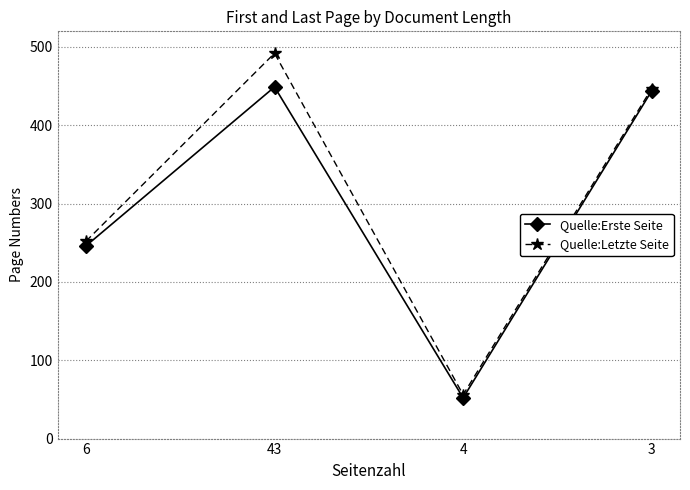

What is the label of the 4th point from the right?

6